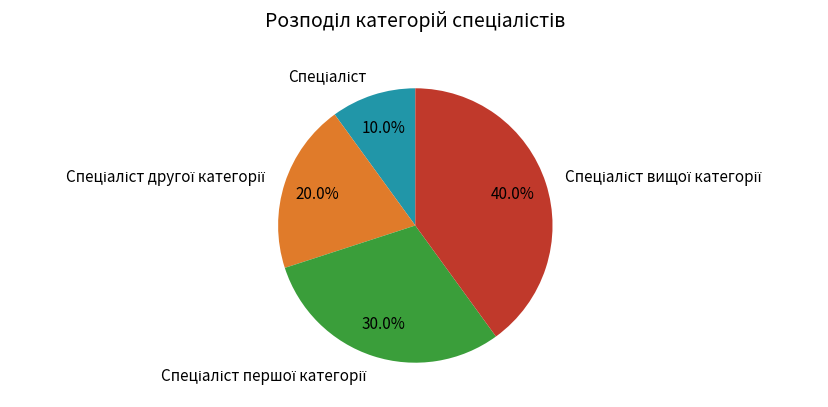

Is there any slice that represents more than half of the pie?

No